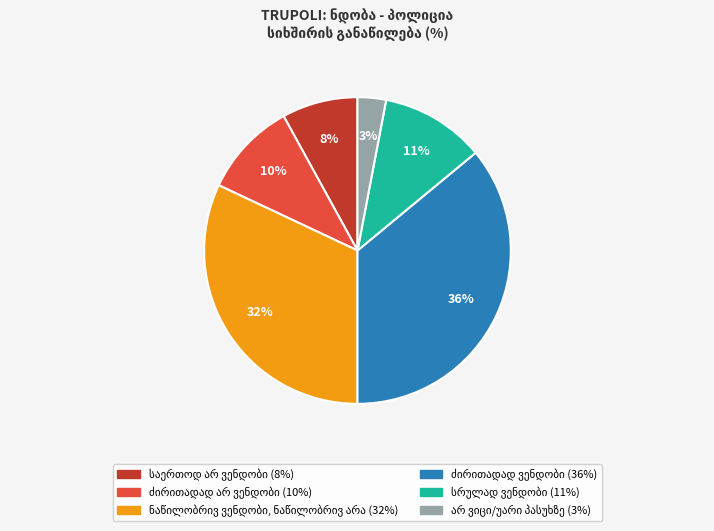

Is there a majority slice in this chart?

No